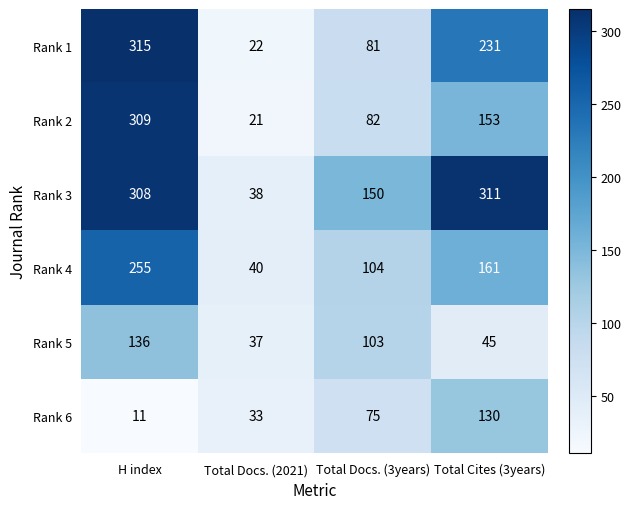

What is the difference between the second highest and second lowest values in the Rank 3 series?

158